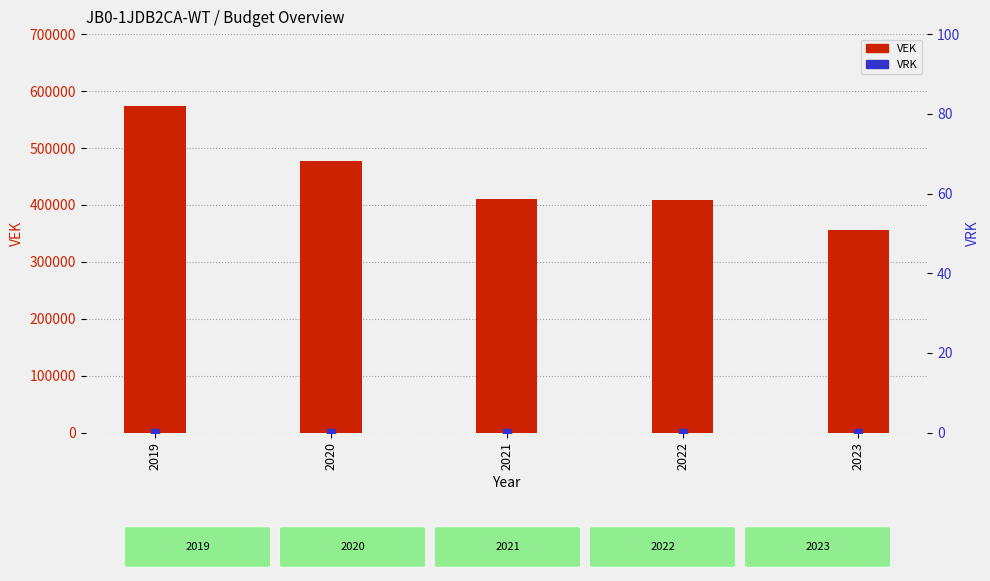

Which series reaches the maximum Y coordinate?

VEK